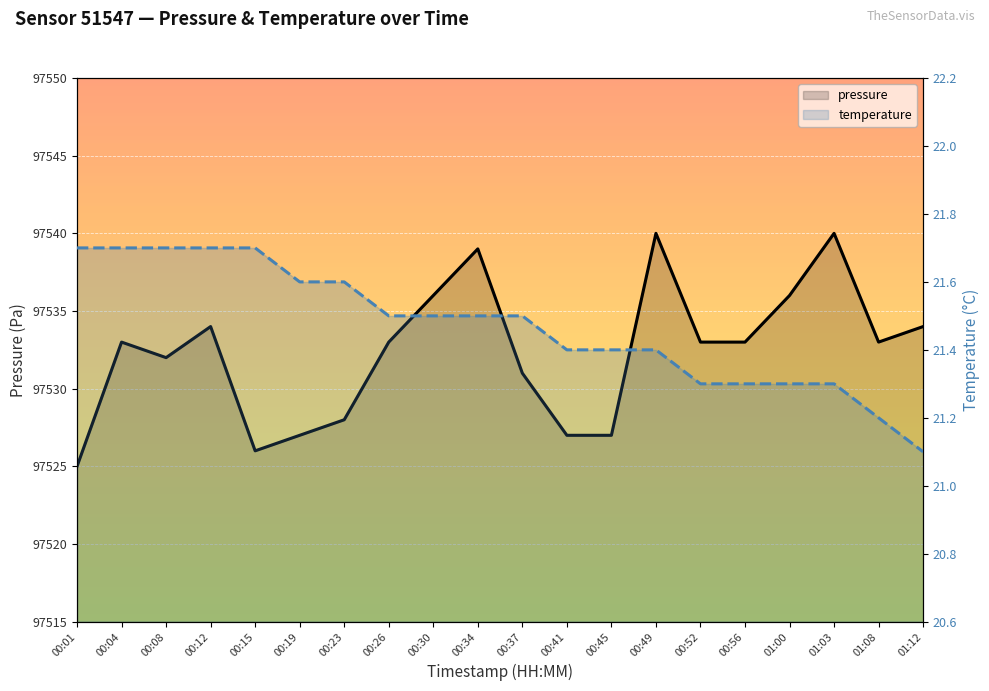

Reading right to left, list all the values displayed in this chart.

pressure: 97534.0	97533.0	97540.0	97536.0	97533.0	97533.0	97540.0	97527.0	97527.0	97531.0	97539.0	97536.0	97533.0	97528.0	97527.0	97526.0	97534.0	97532.0	97533.0	97525.0
temperature: 21.1	21.2	21.3	21.3	21.3	21.3	21.4	21.4	21.4	21.5	21.5	21.5	21.5	21.6	21.6	21.7	21.7	21.7	21.7	21.7